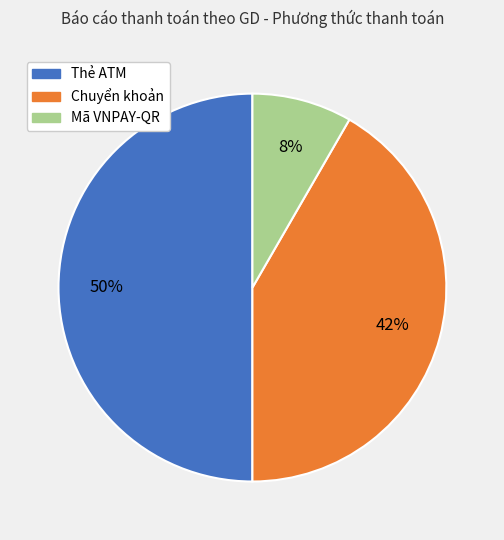

To the nearest percent, what percentage of the pie is Chuyển khoản?

42%